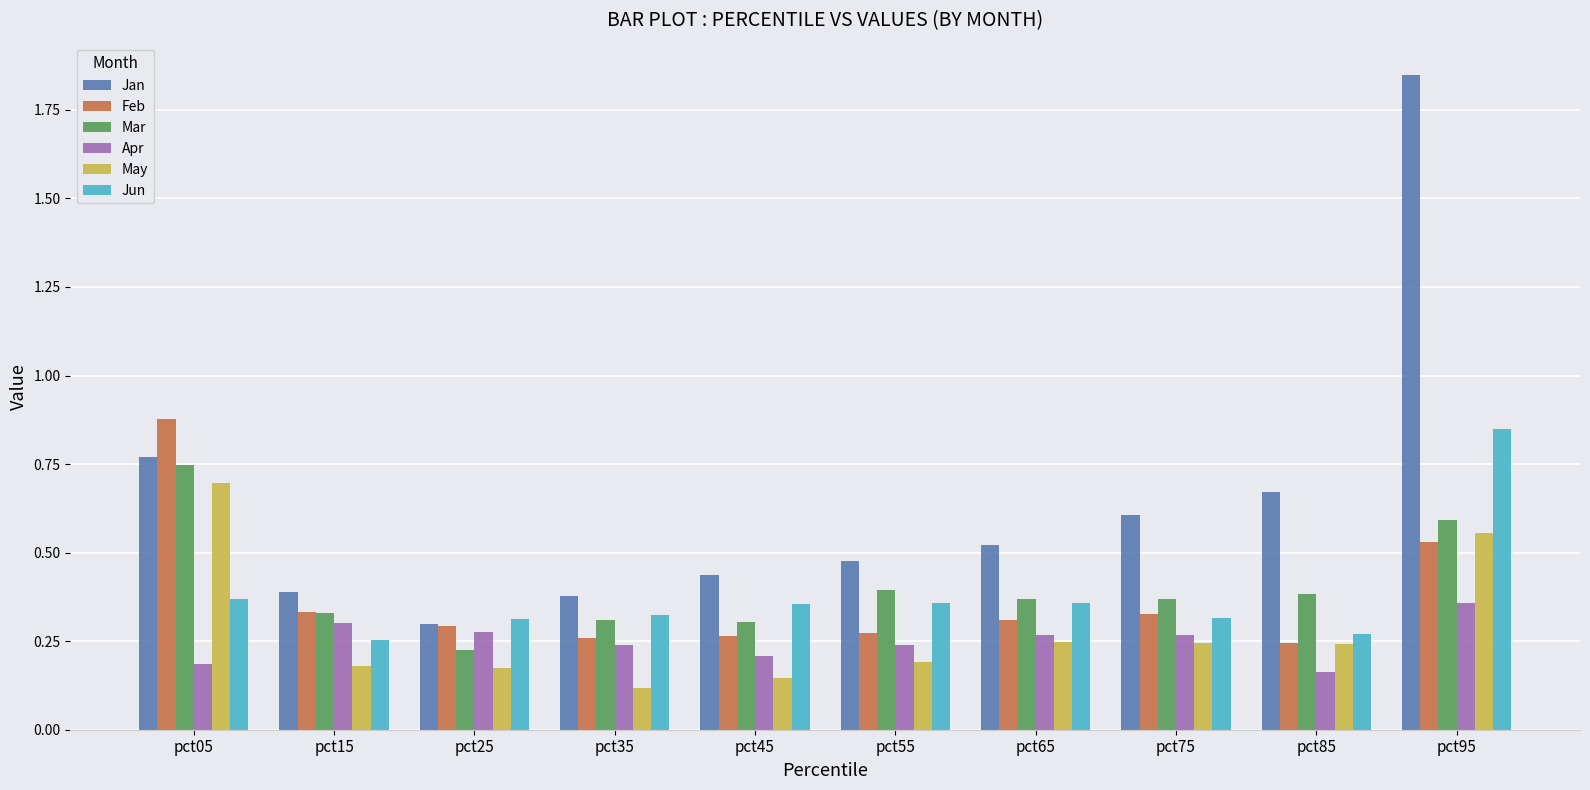

Which series has the widest spread of values?

Jan